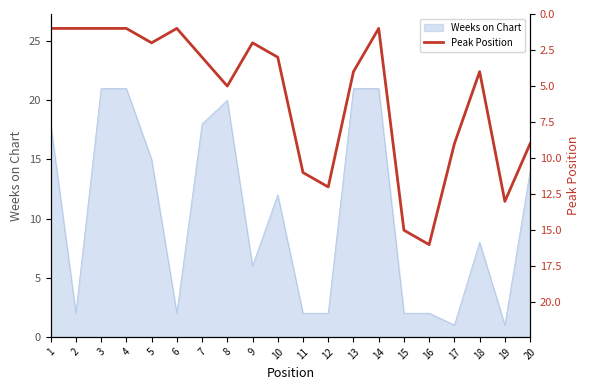

Reading left to right, extract all data points from this chart.

1	1	1	1	2	1	3	5	2	3	11	12	4	1	15	16	9	4	13	9